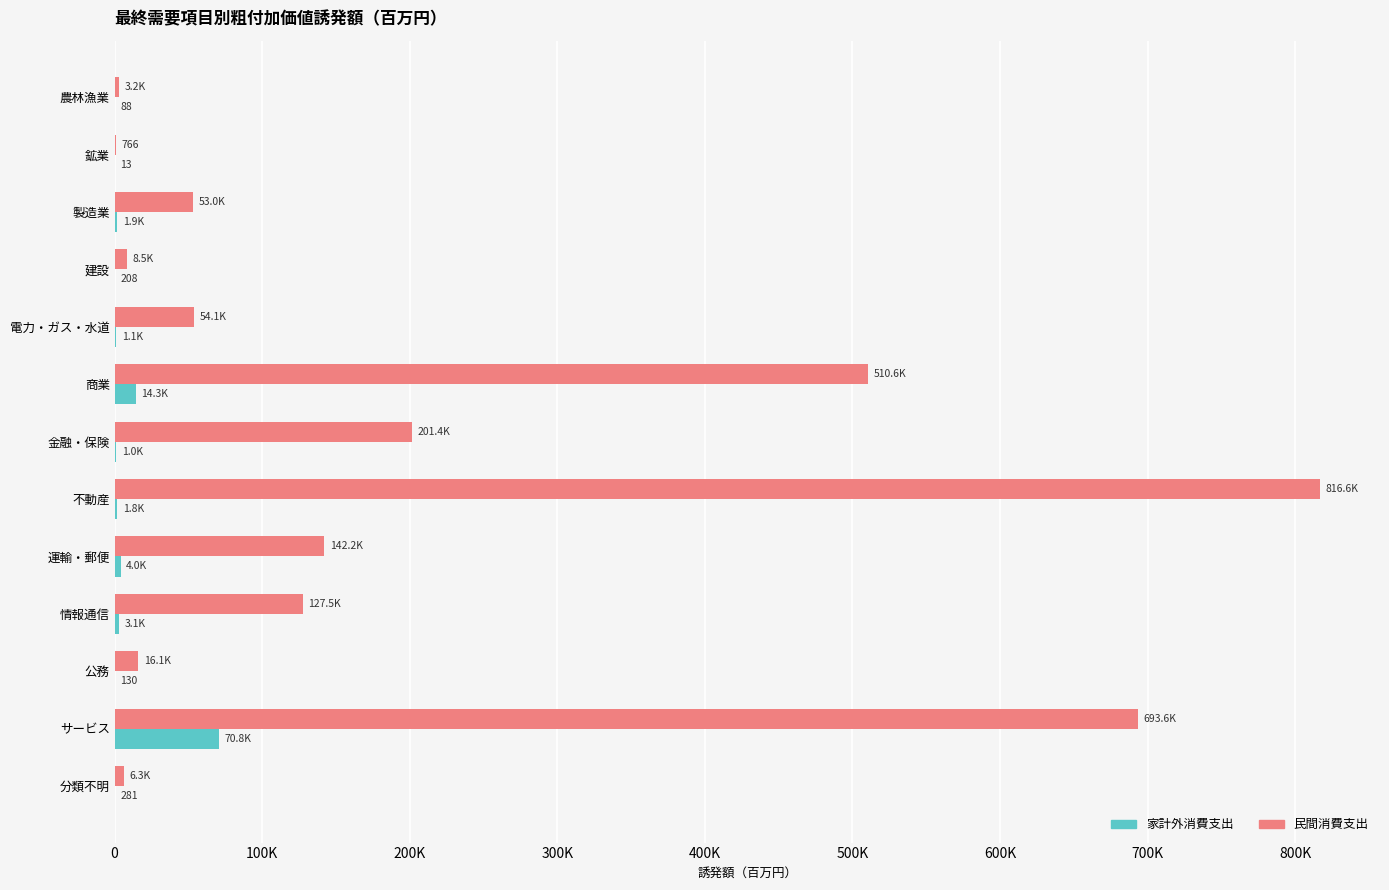

What are all the series names shown in the legend?

家計外消費支出, 民間消費支出